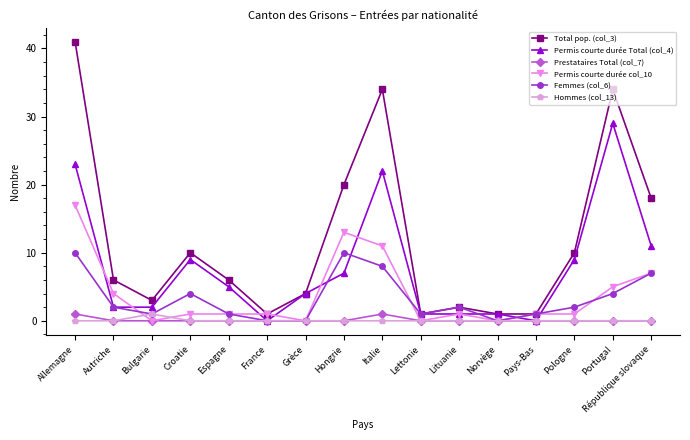

True or false: Total pop. (col_3) has a value of 34 at Portugal.

True